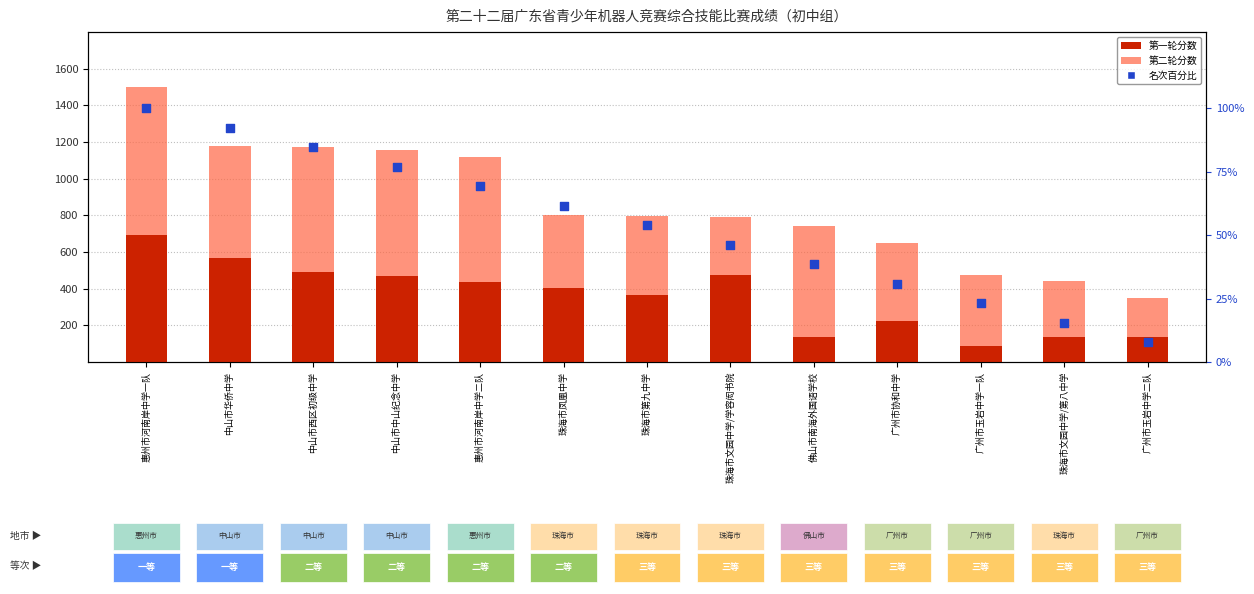

At which category is the sum across all series the highest?

惠州市河南岸中学一队